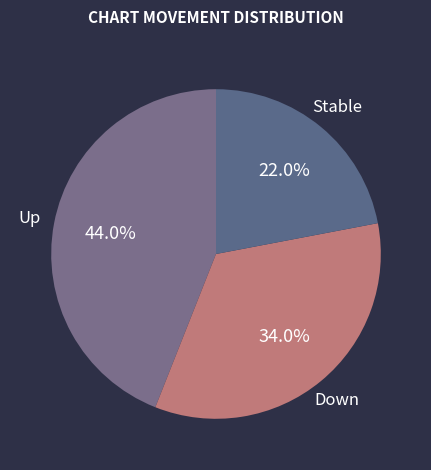

How much of the chart is everything except Down?

66.0%